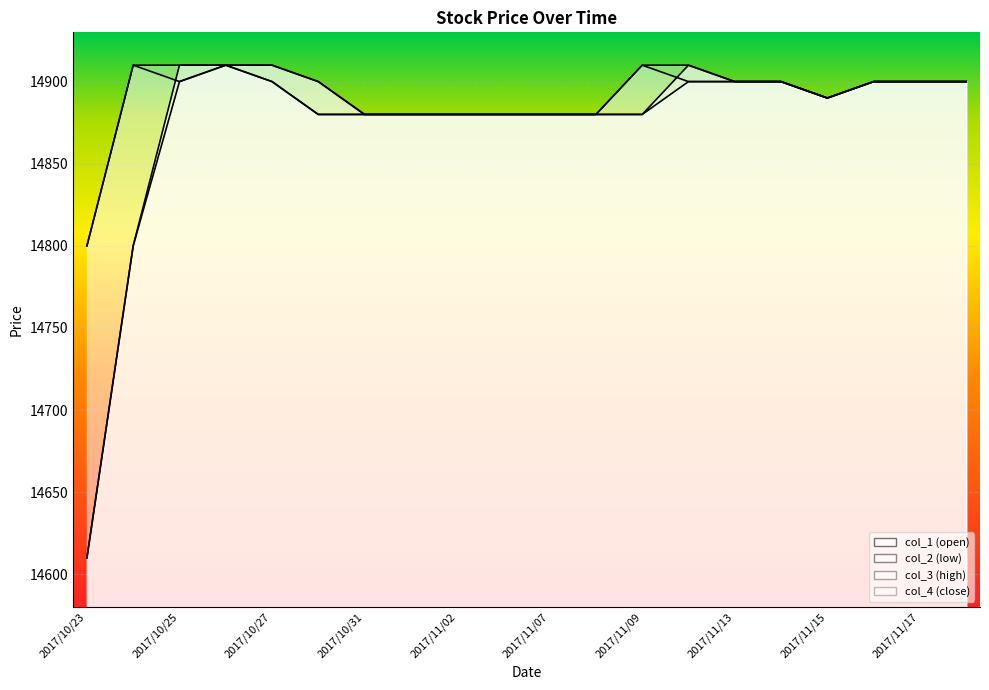

List the series in order of their peak value, lowest first.

col_1, col_2, col_3, col_4